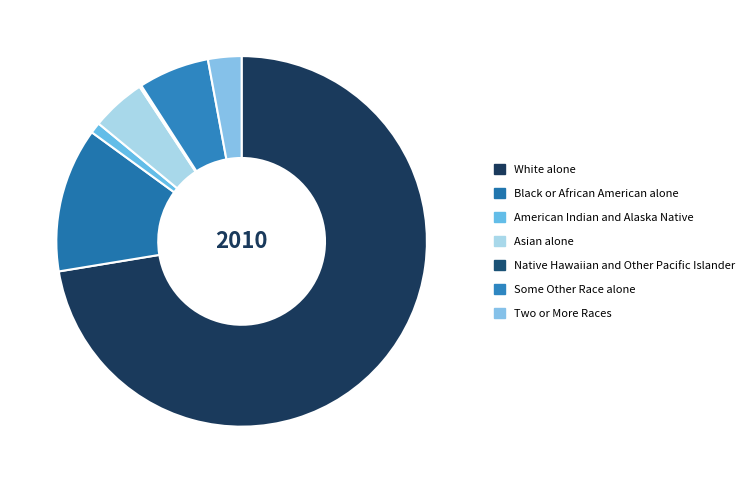

True or false: American Indian and Alaska Native accounts for 1% of the total.

True